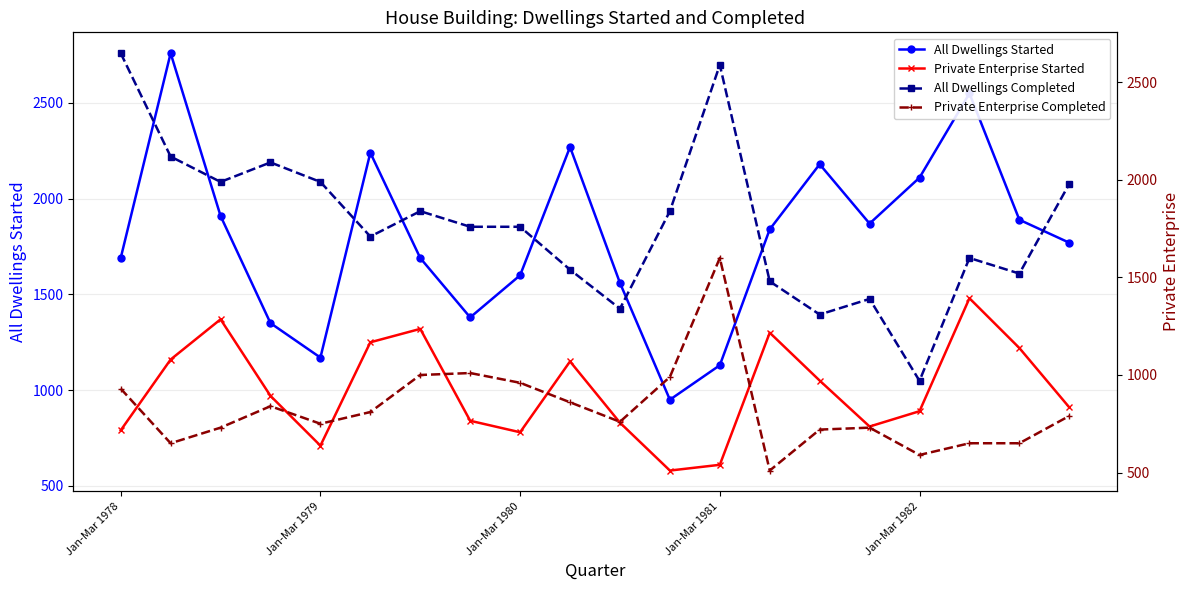

What is the sum of all Private Enterprise Completed values?

16530